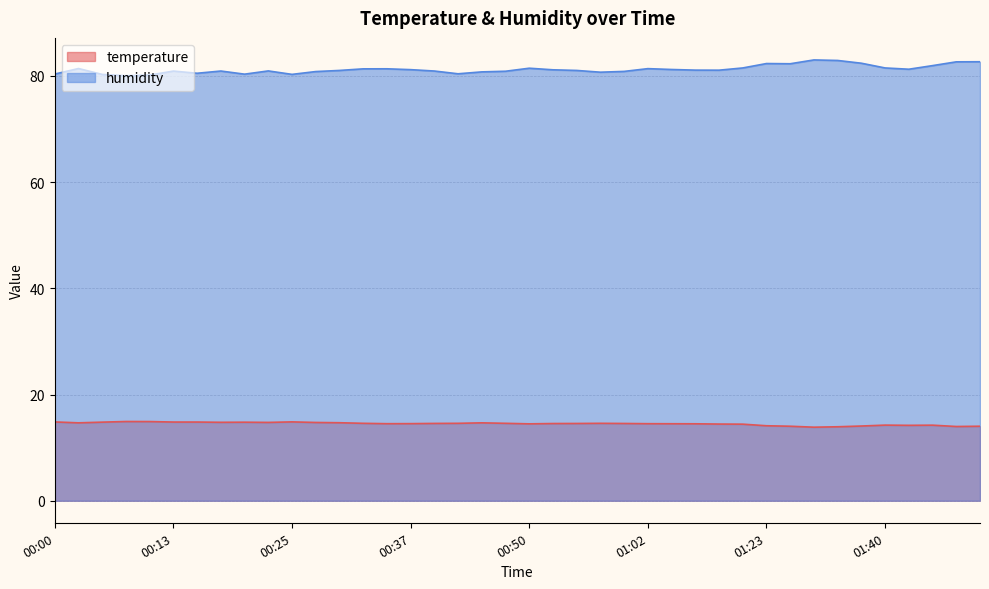

Which category has the lowest value in the temperature series?

01:32